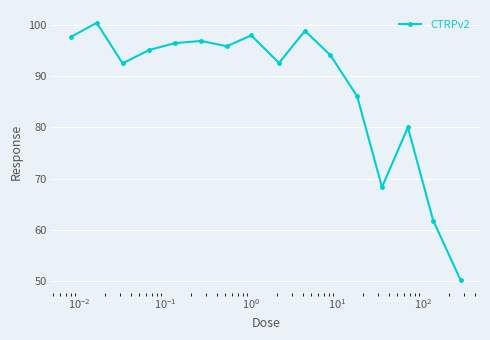

What is the difference between the maximum and minimum values?

50.2